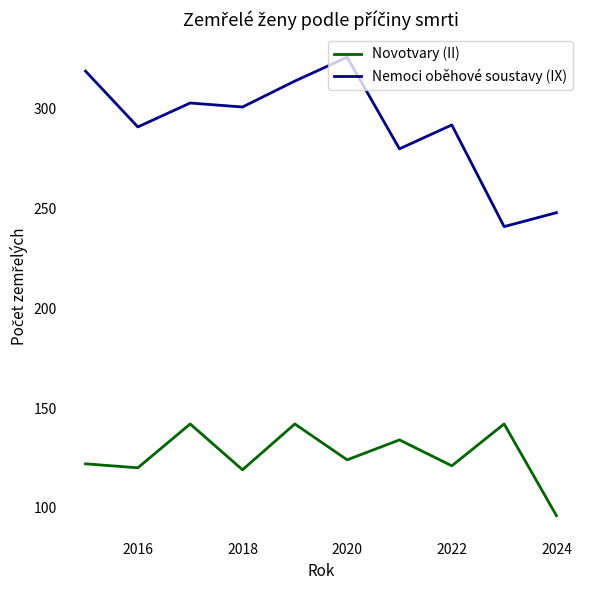

What is the maximum value for Nemoci oběhové soustavy (IX)?

326